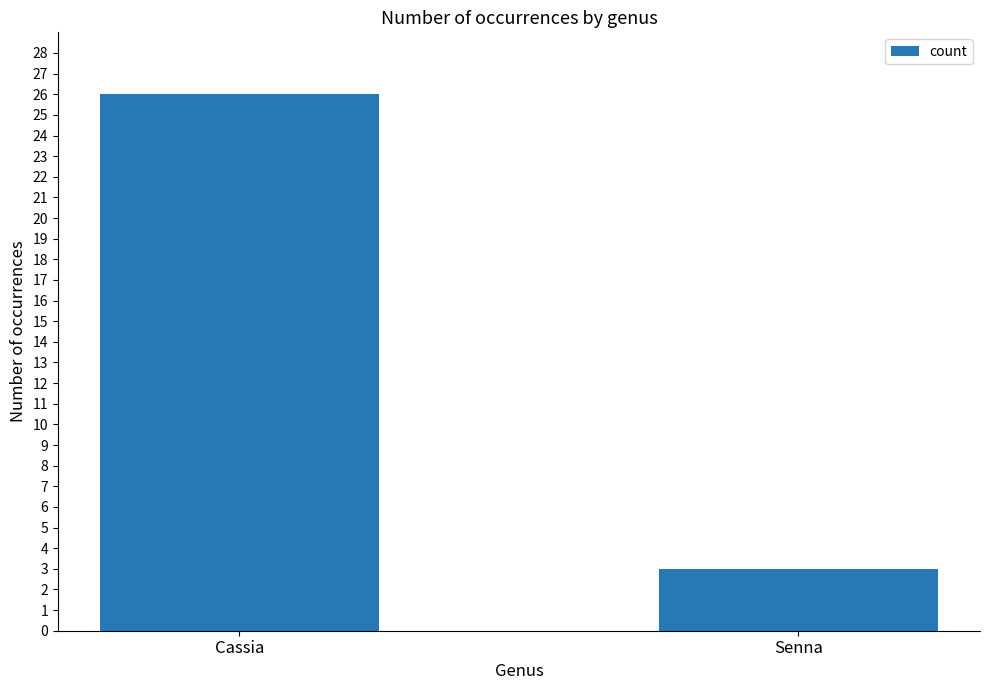

Where is the data nearest to the value 14?

Senna